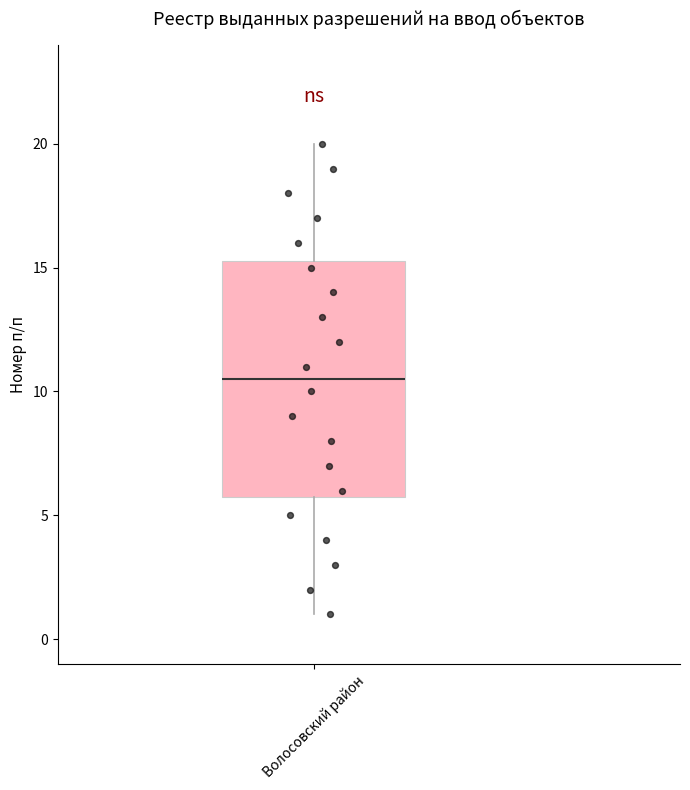

Where is the upper edge of the box for Волосовский район on the y-axis? The values are not printed on the chart, so give them approximately, as read against the axis.

15.5